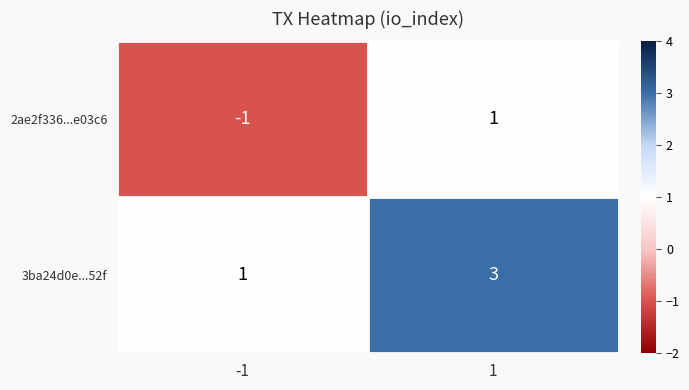

Reading left to right, list all the values displayed in this chart.

2ae2f336...e03c6: -1	1
3ba24d0e...52f: 1	3